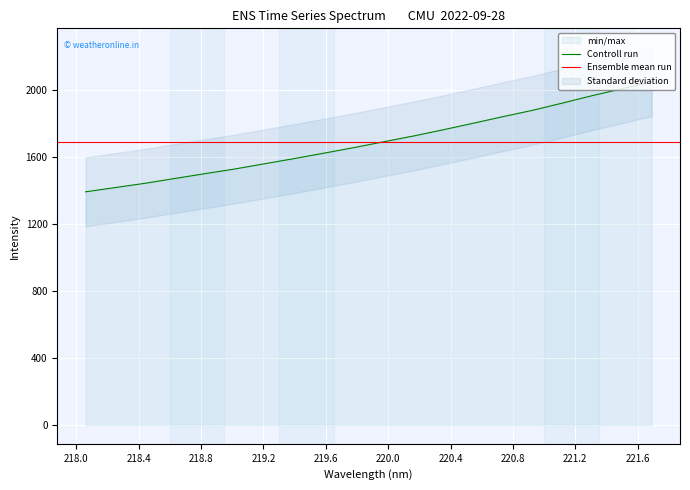

How many data points are above 1690?

10